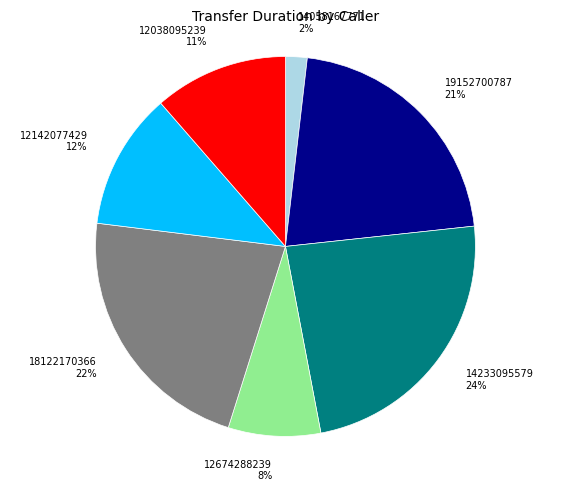

Do 18122170366 and 12142077429 together represent more than half of the pie?

No